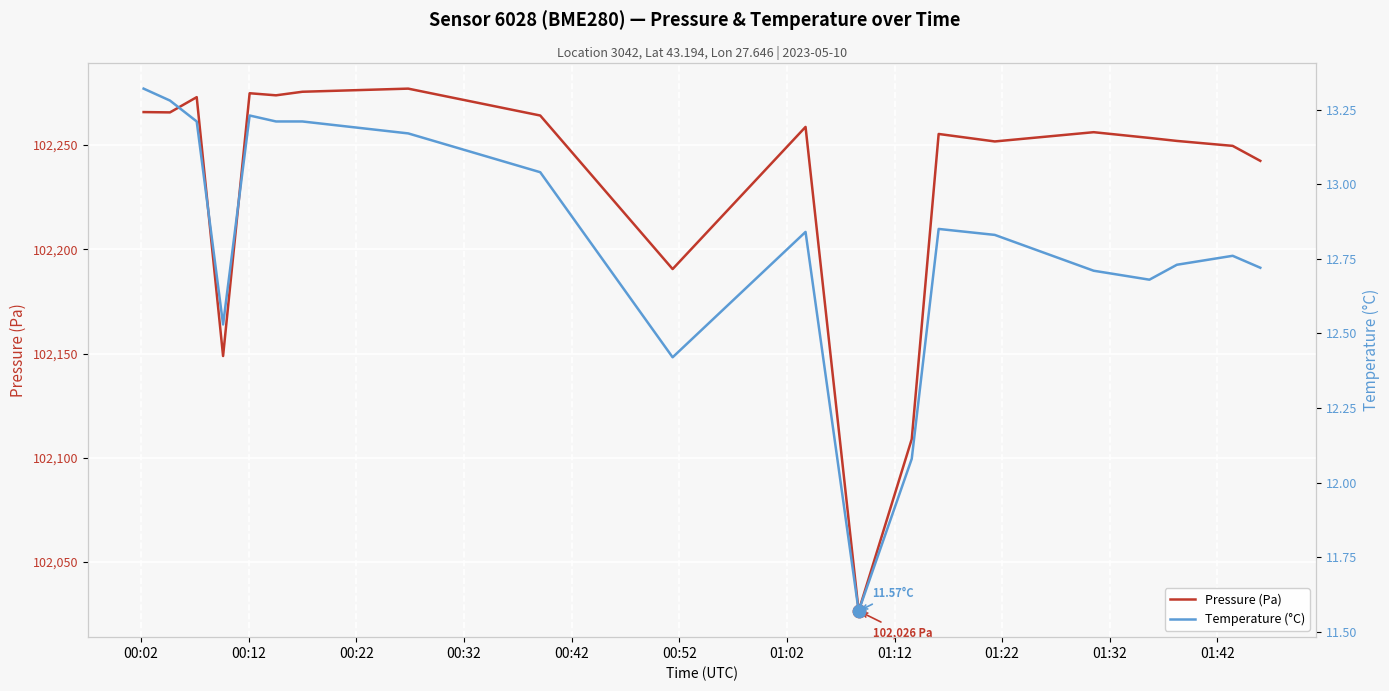

What is the highest value of the Pressure (Pa) series?

102277.1